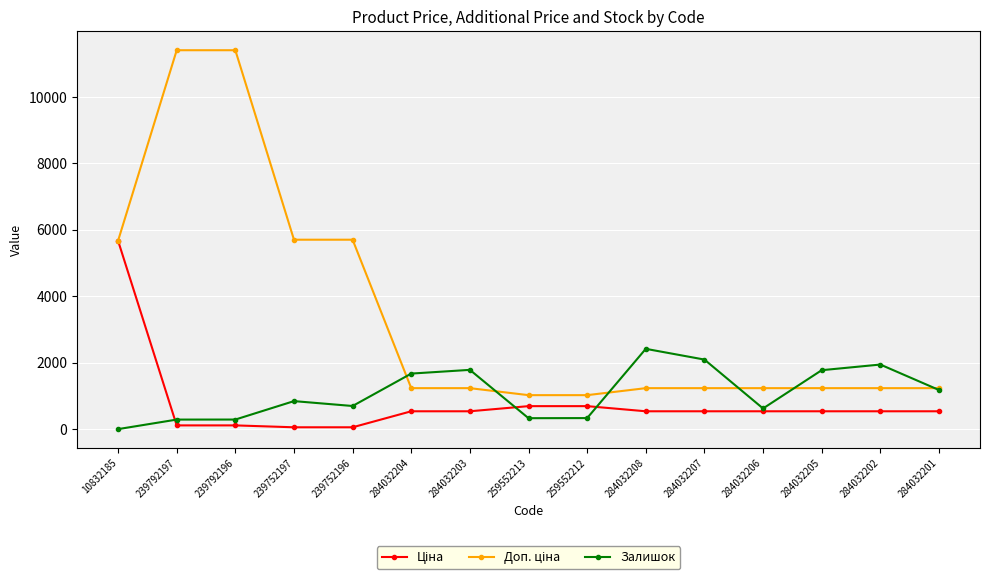

What is the maximum value shown in the chart?

11410.0